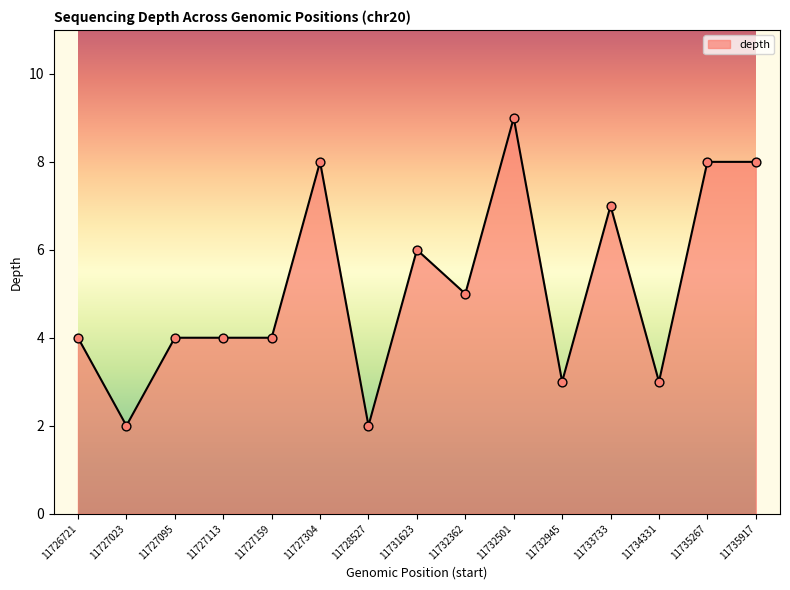

What is the ratio of the value at 11732362 to the value at 11735917?

0.6